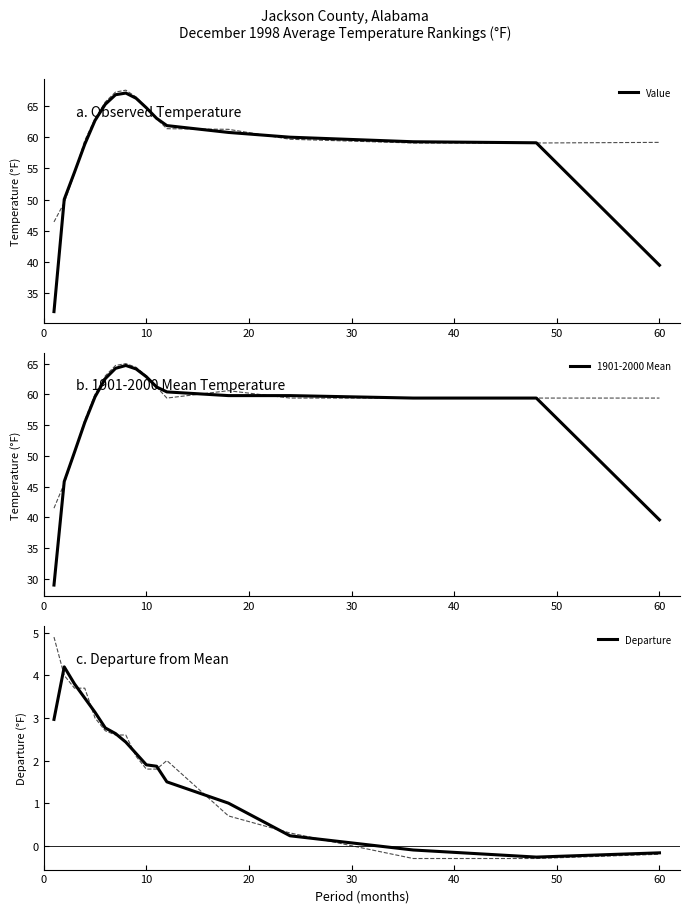

What is the highest value of the Value series?

67.1